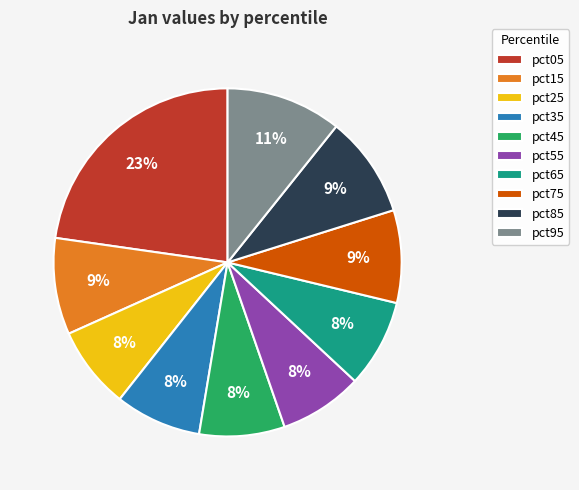

Is there a majority slice in this chart?

No